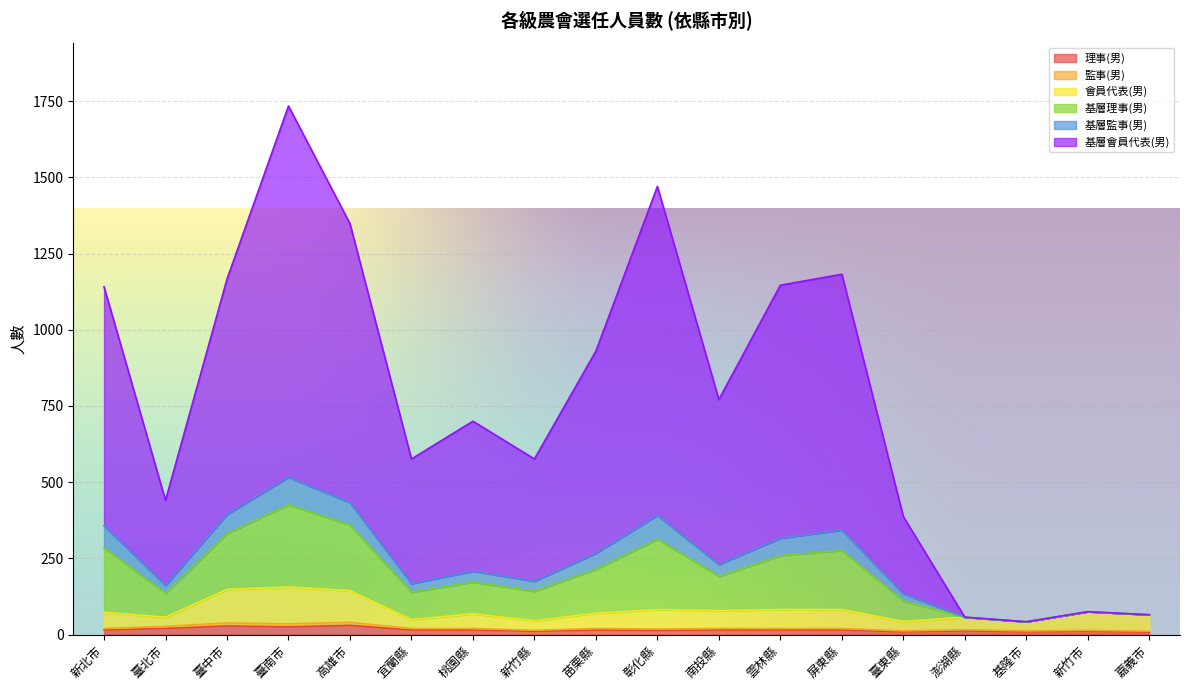

At which category is the sum across all series the highest?

臺南市